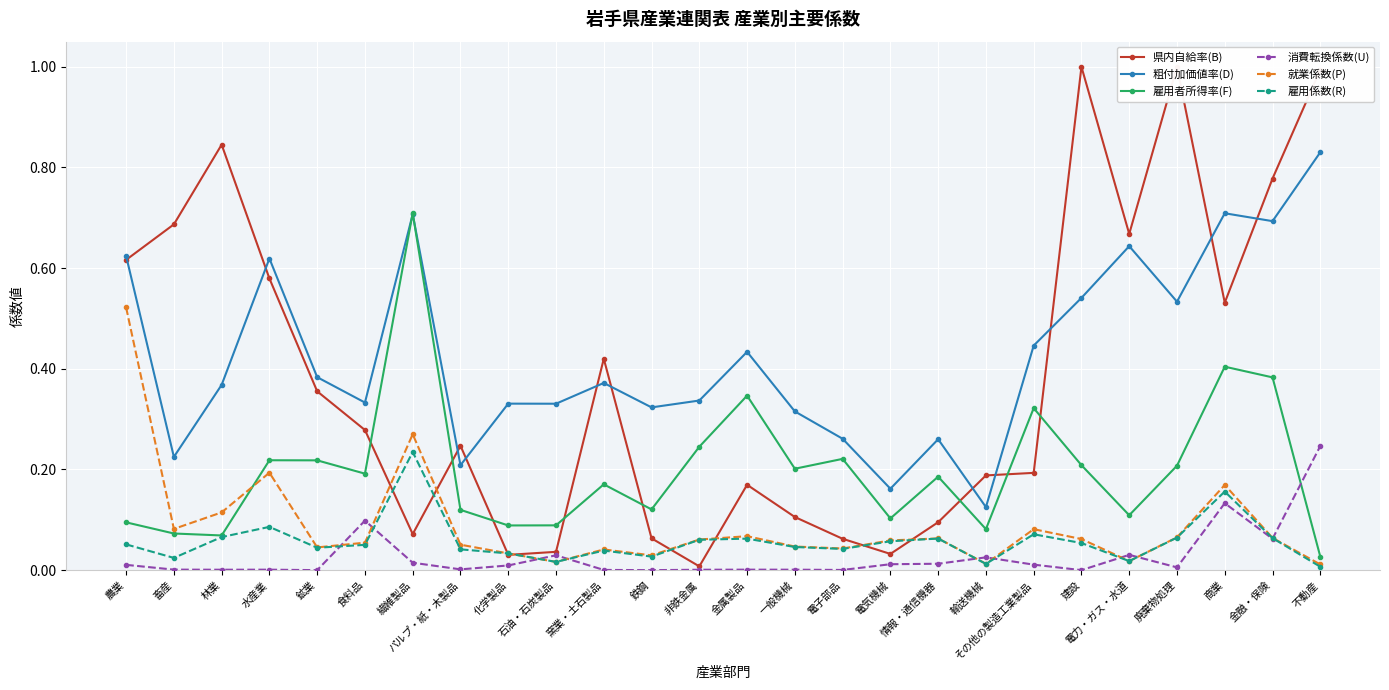

The value of 消費転換係数(U) at その他の製造工業製品 is 0.0. True or false?

True